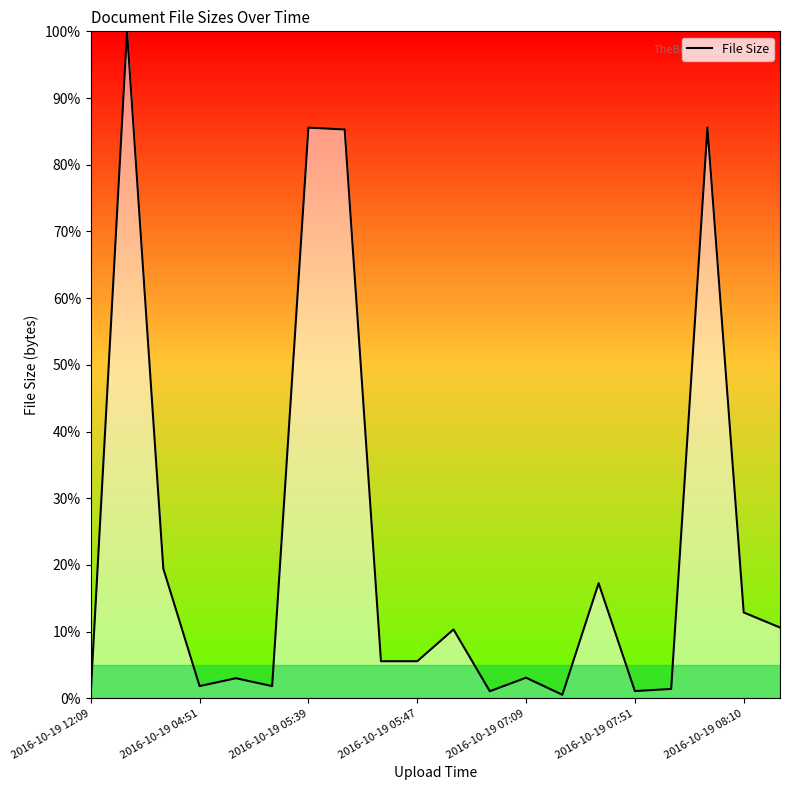

What is the maximum value shown in the chart?

100.0